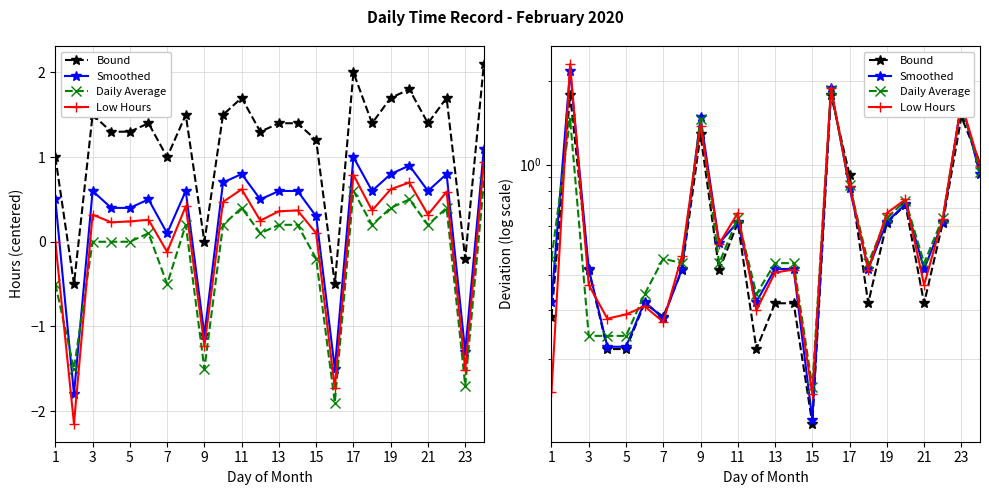

In Bound, how many points are lower than both neighbors (excluding endpoints)?

6